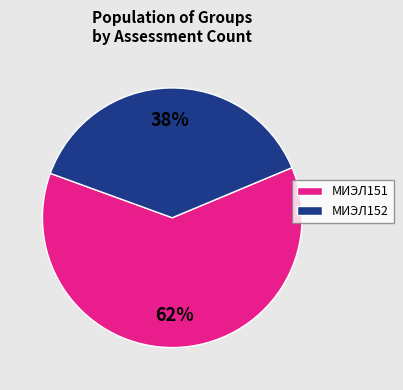

How many slices are in this pie chart?

2